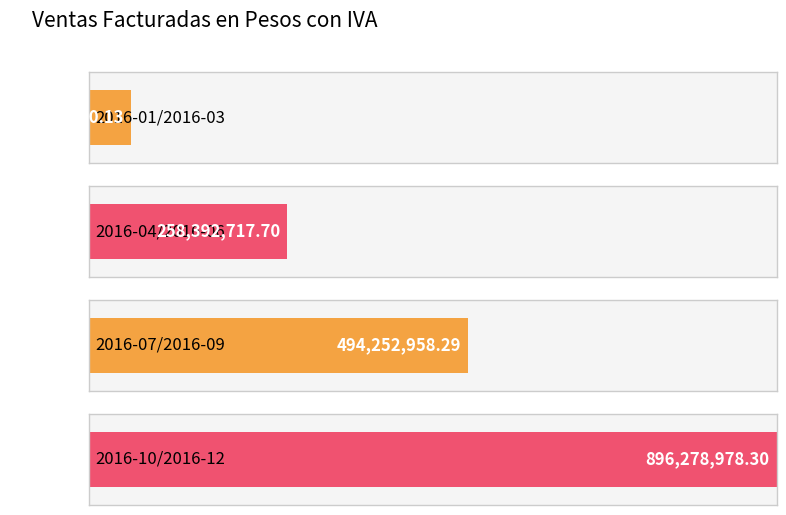

Count the number of values greater than 494252958.

2